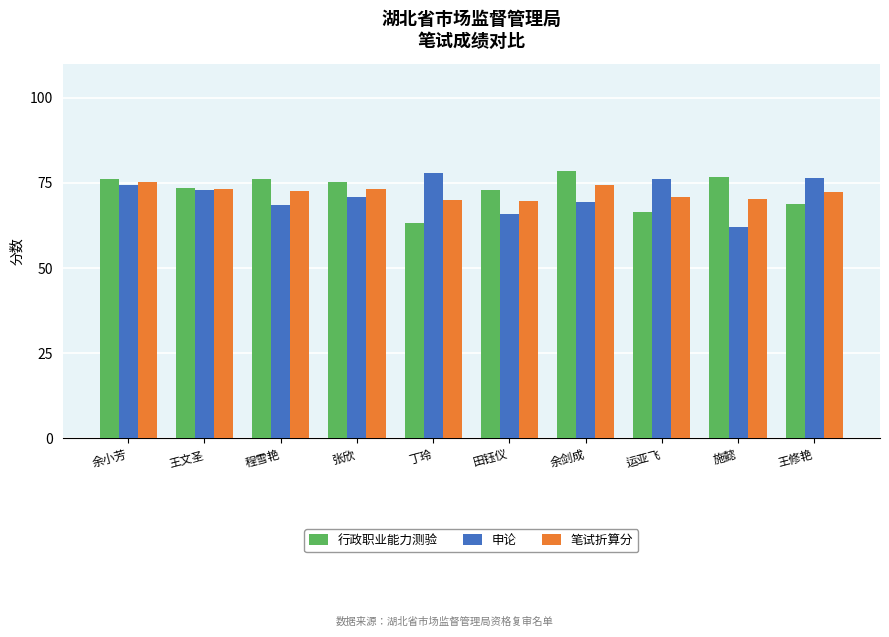

What is the highest value of the 笔试折算分 series?

75.3